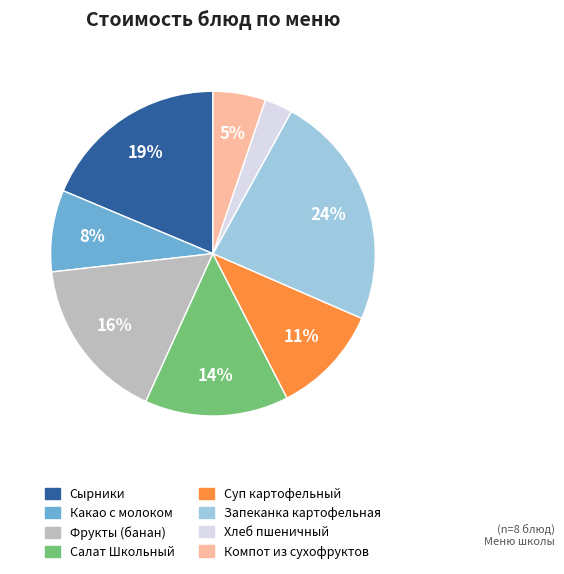

How many segments does this pie chart have?

8